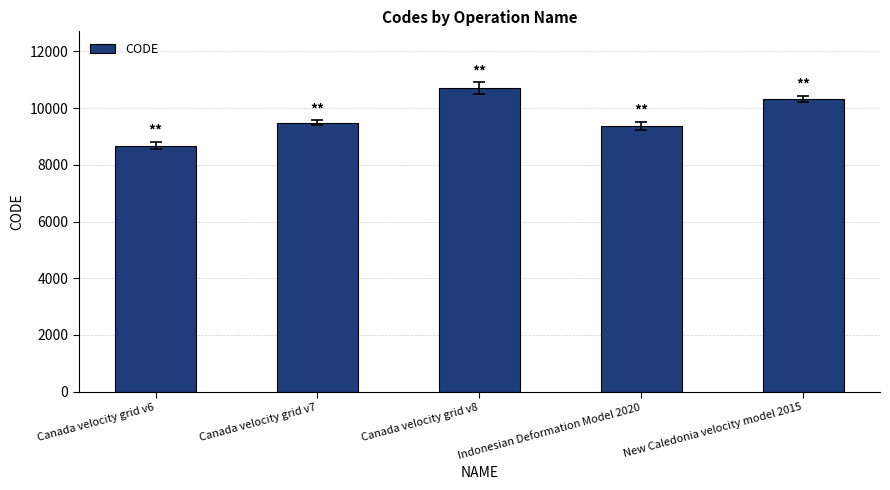

Is it true that the value at Indonesian Deformation Model 2020 is 9375?

True